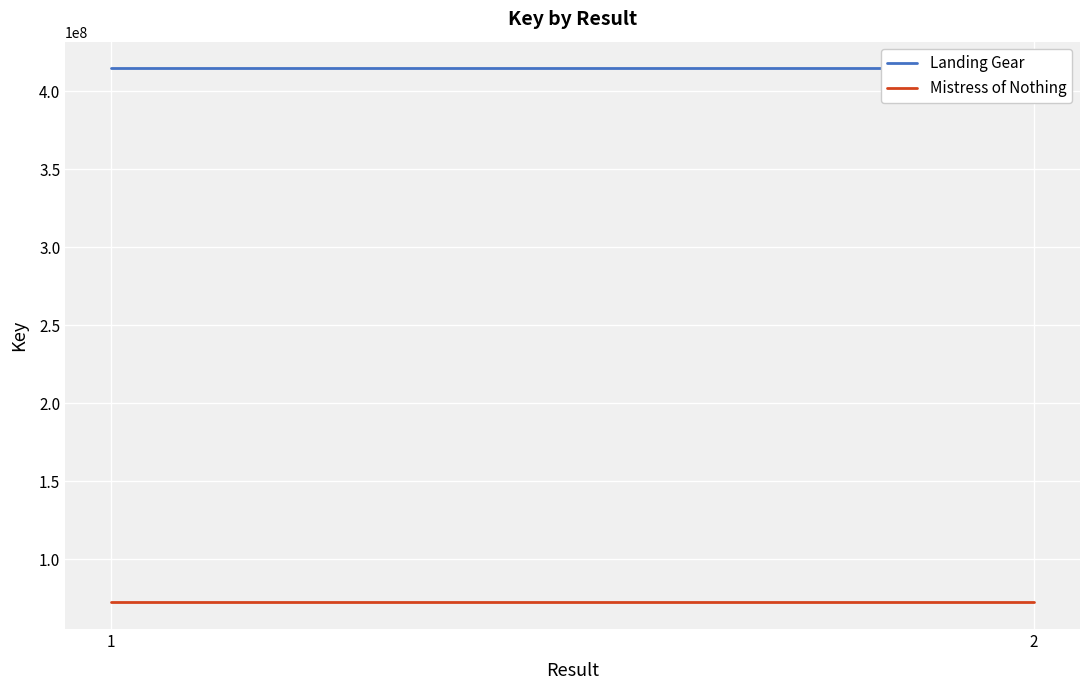

How many lines are shown in the chart?

2